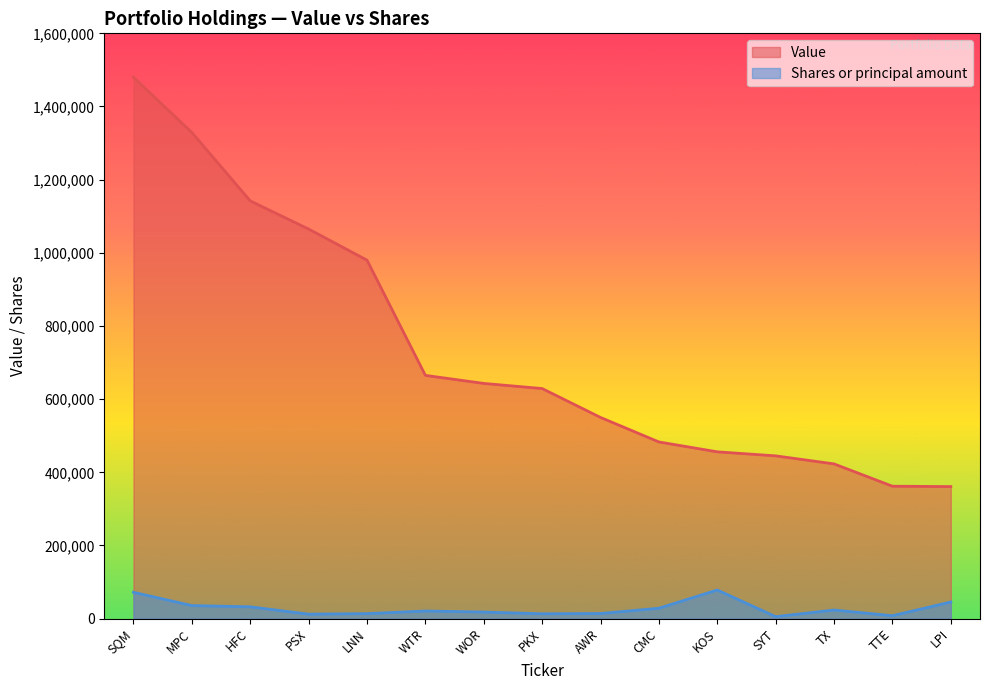

At which label does Value reach its peak?

SQM